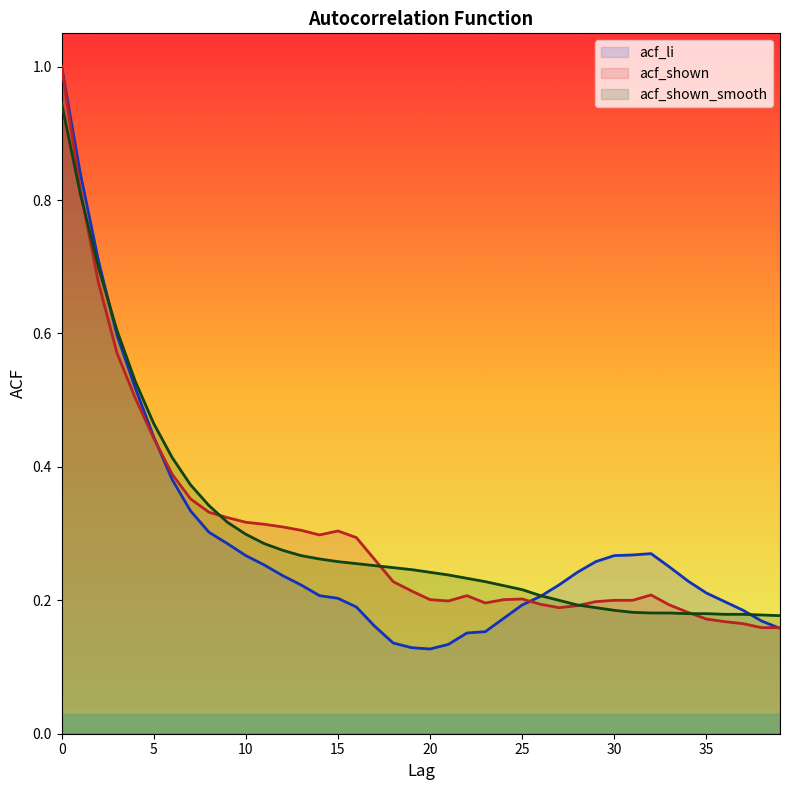

True or false: acf_shown_smooth and acf_shown cross at least once.

True